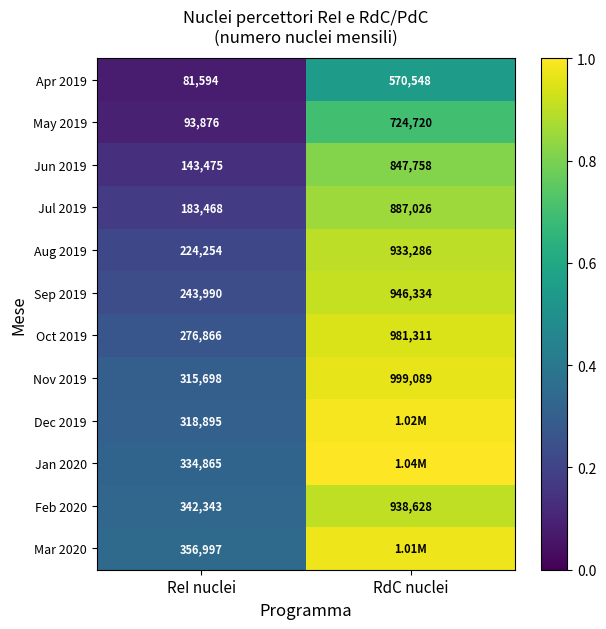

What is the difference between the highest and lowest values at ReI nuclei?

275403.0